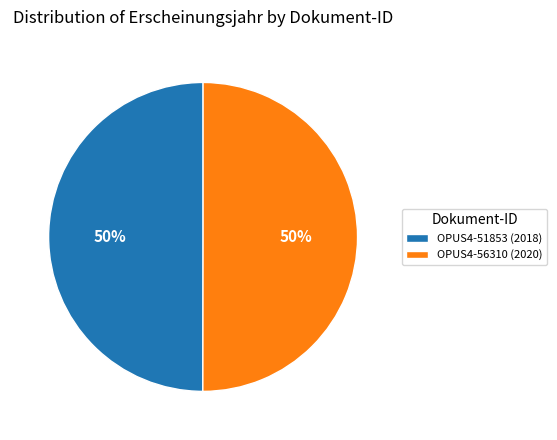

Combined, do OPUS4-56310 (2020) and OPUS4-51853 (2018) account for over 50%?

Yes